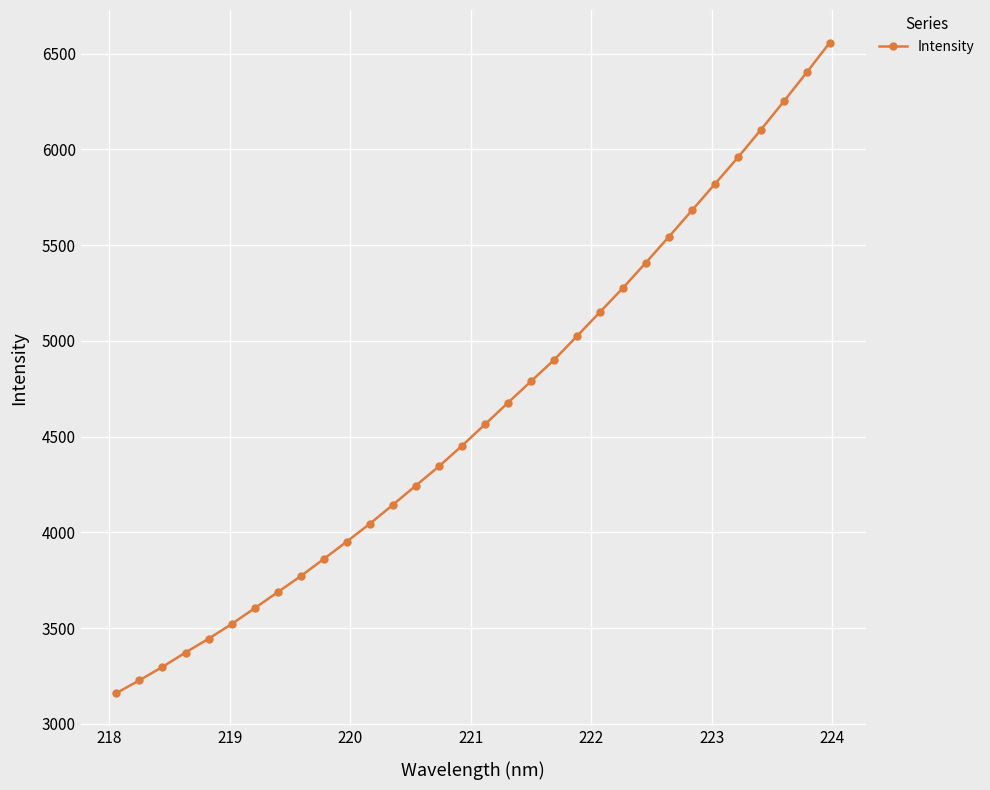

What is the difference between the maximum and second lowest values?

3330.6